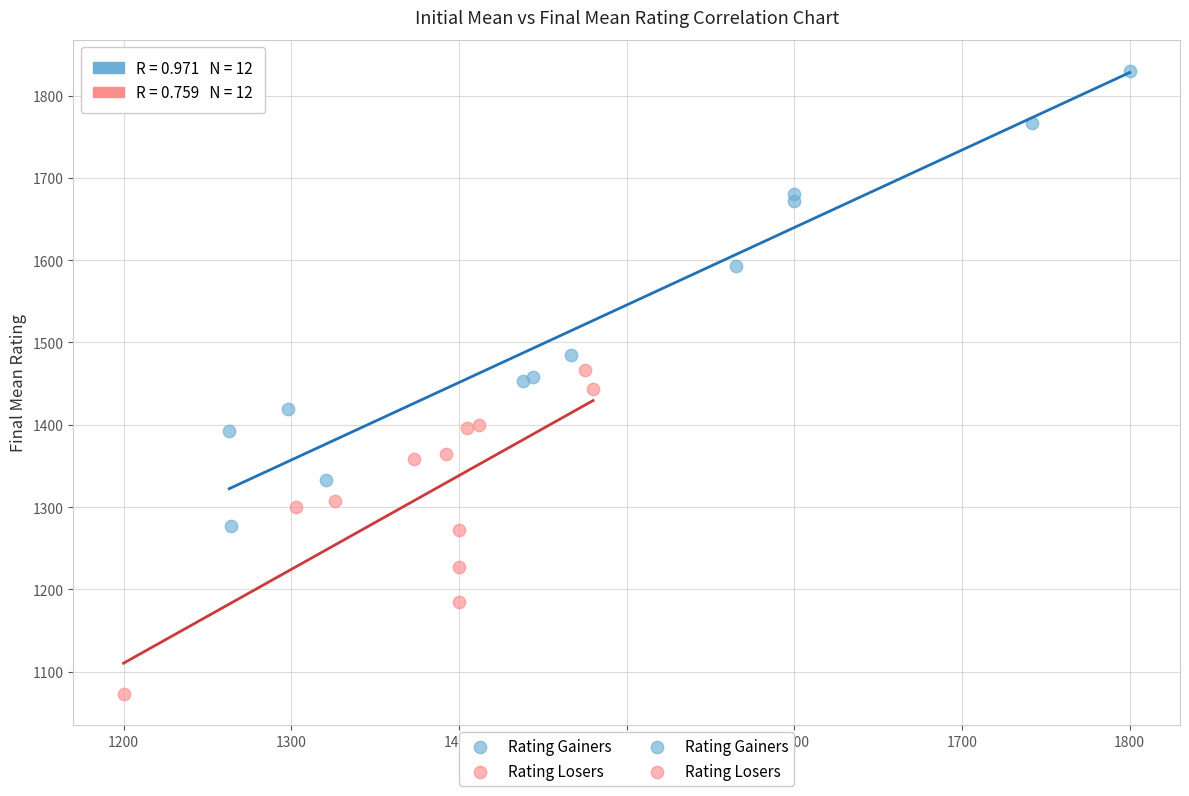

Which series contains the highest Y value?

Rating Gainers